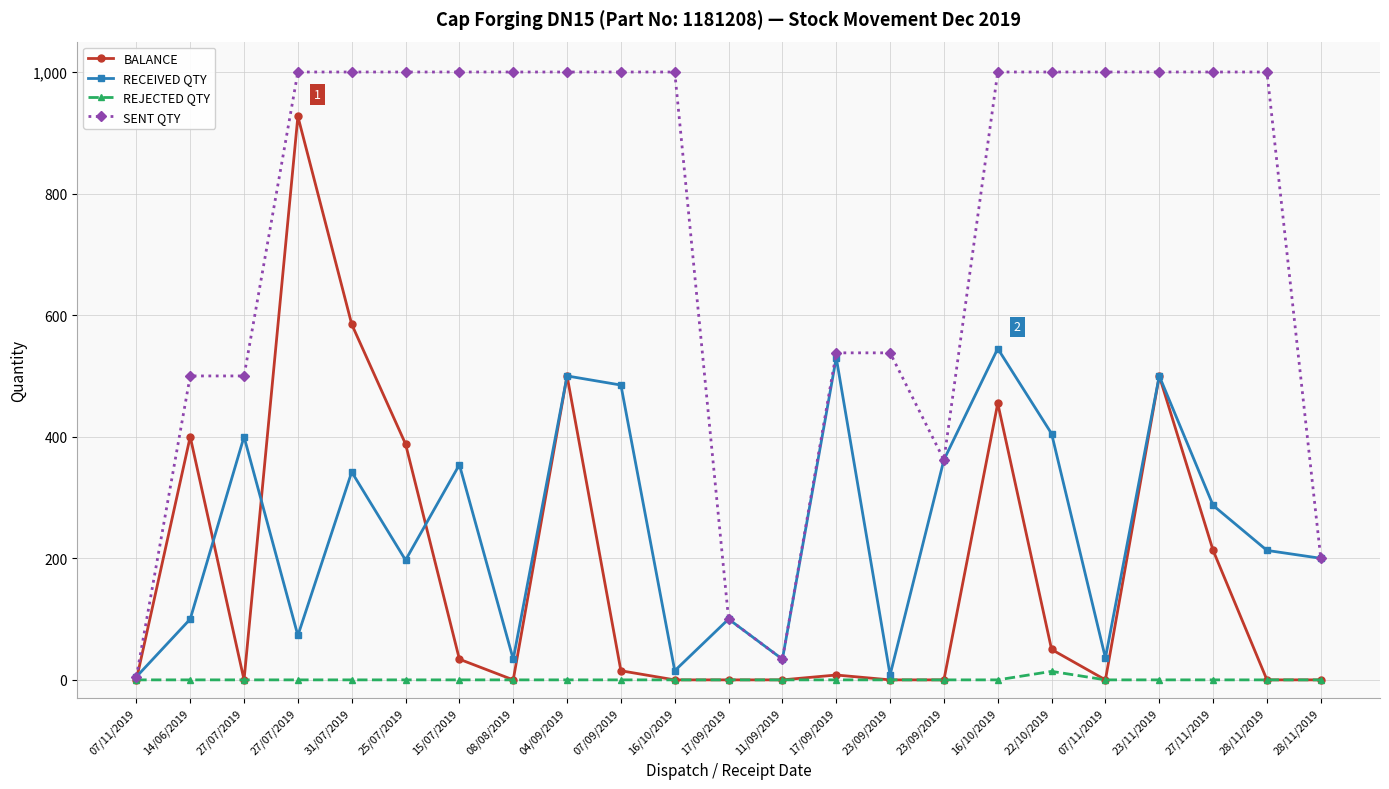

True or false: BALANCE has a value of -354 at 28/11/2019.

False